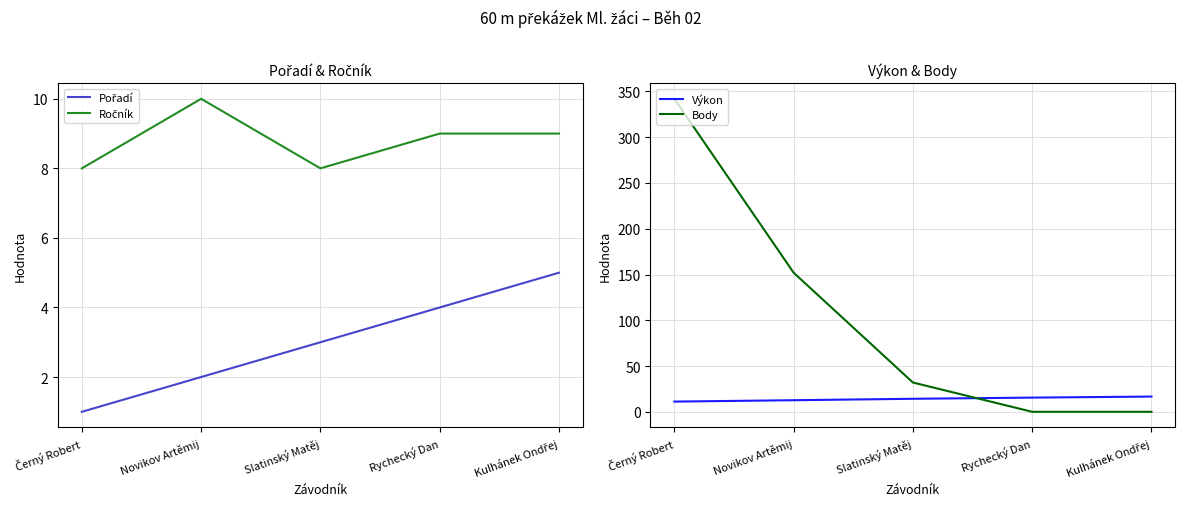

Which category has the lowest value in the Pořadí series?

Černý Robert